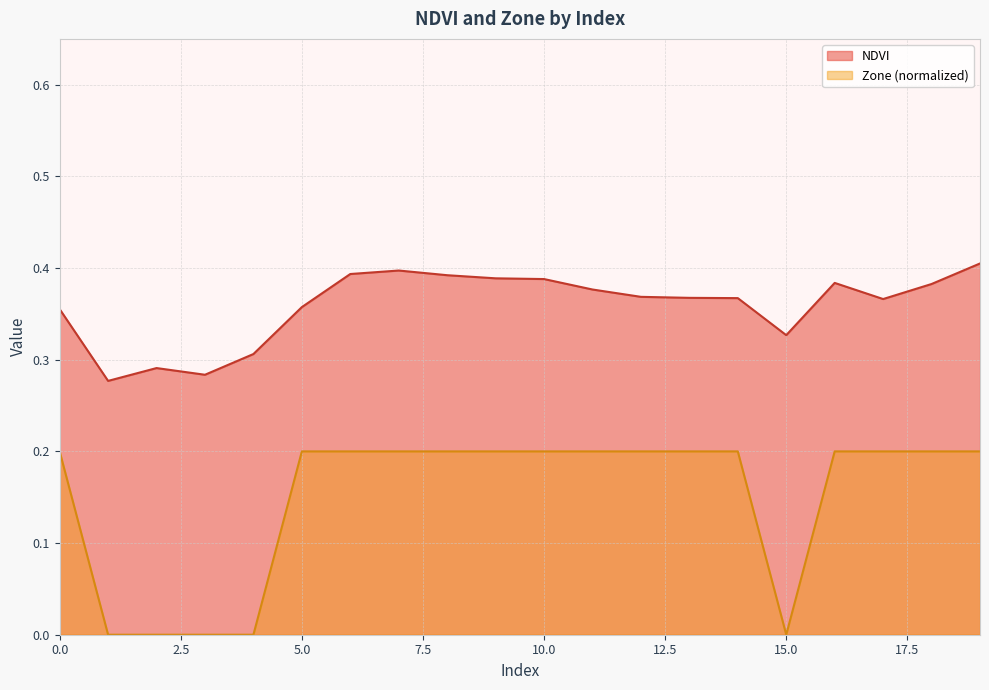

What is the difference between the maximum and minimum values in the NDVI series?

0.1